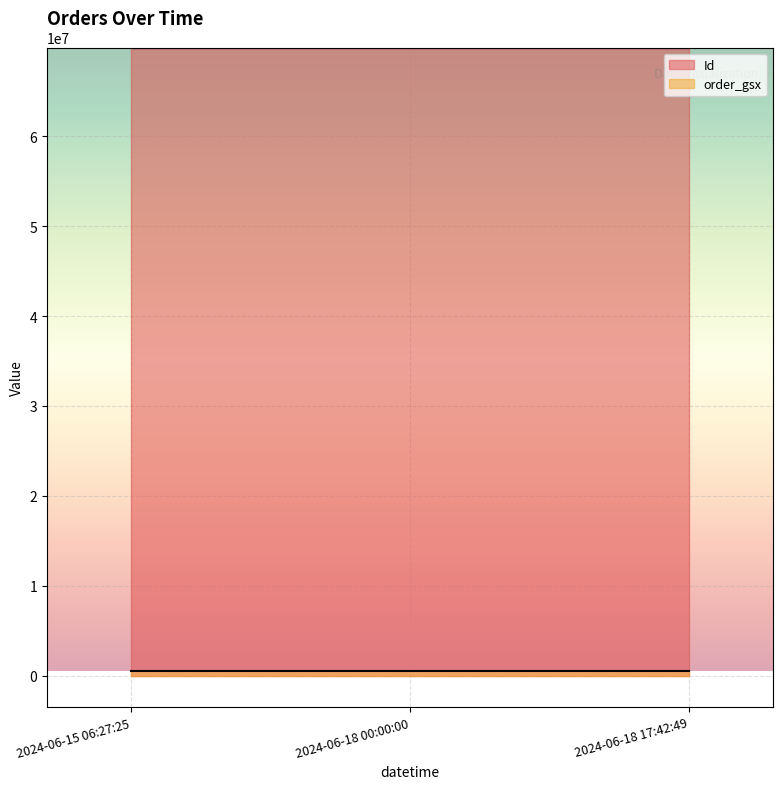

Is it true that order_gsx equals 790710 at 2024-06-15 06:27:25?

False